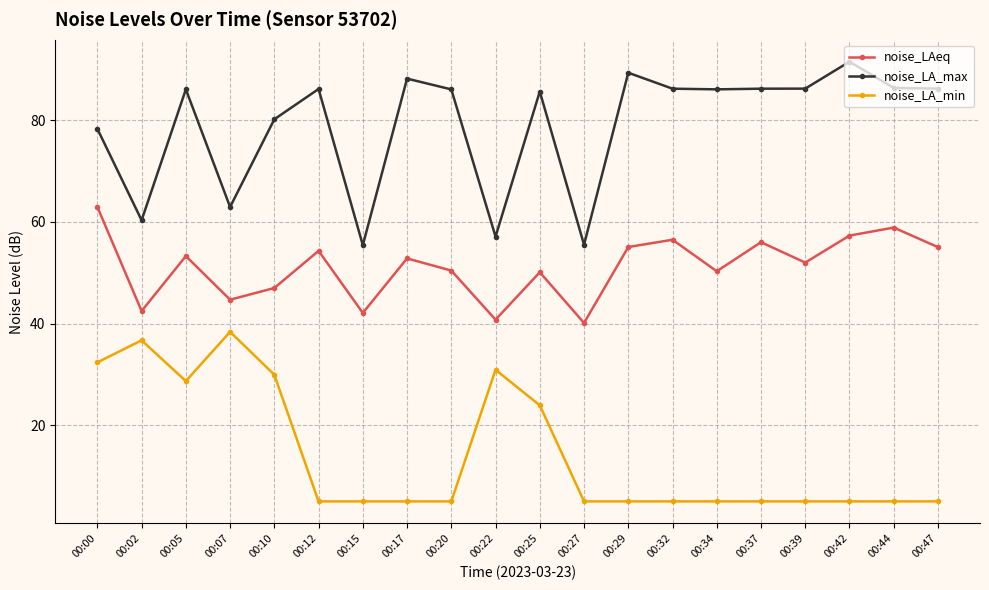

What is the smallest value displayed?

5.0